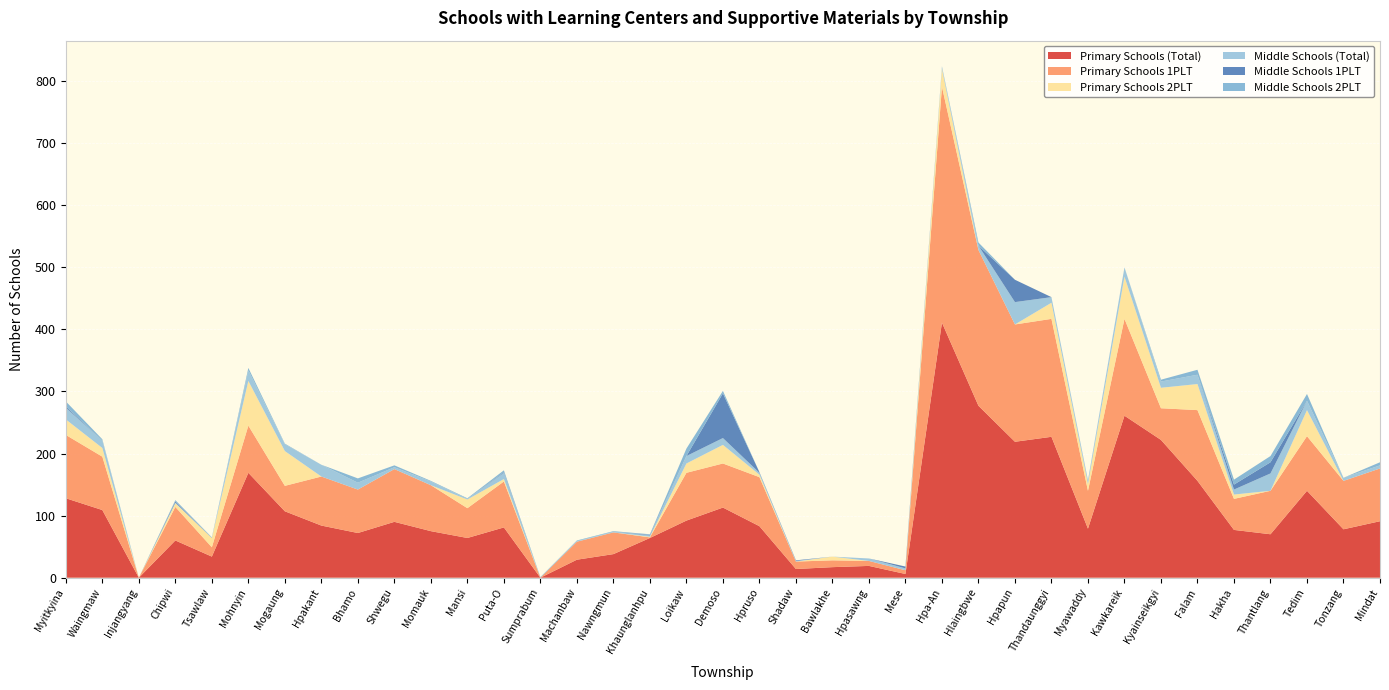

Reading left to right, transcribe all the data shown in this chart.

Primary Schools (Total): 128	109	0	60	34	169	107	84	72	90	75	64	81	0	29	38	64	92	113	83	14	17	19	6	411	277	219	227	79	261	222	156	77	70	140	78	91
Primary Schools 1PLT: 102	86	0	54	15	76	41	79	70	85	74	48	74	0	29	35	1	77	71	79	12	11	8	6	380	251	189	190	61	156	51	114	50	70	88	78	85
Primary Schools 2PLT: 25	14	0	6	15	72	56	0	0	0	0	14	4	0	0	0	1	15	30	4	0	6	0	0	29	0	0	26	11	68	33	42	7	0	42	0	0
Middle Schools (Total): 19	12	0	1	0	17	11	19	11	3	6	1	10	0	1	1	2	12	11	3	1	0	4	3	3	7	36	9	5	15	10	15	8	28	15	5	5
Middle Schools 1PLT: 2	0	0	2	0	0	0	0	0	0	0	0	1	0	0	0	1	0	72	1	1	0	0	3	0	0	36	0	0	0	0	0	8	18	0	0	0
Middle Schools 2PLT: 8	2	0	2	1	4	1	0	7	3	1	1	3	1	1	1	1	12	4	0	0	0	0	0	1	5	0	0	1	0	3	8	8	10	11	0	5